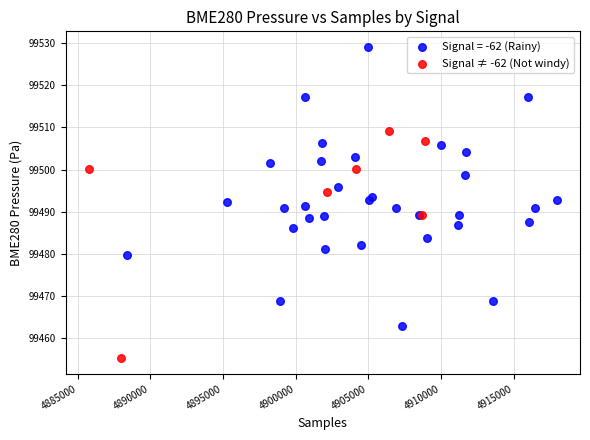

Which series contains the lowest Y value?

Signal ≠ -62 (Not windy)